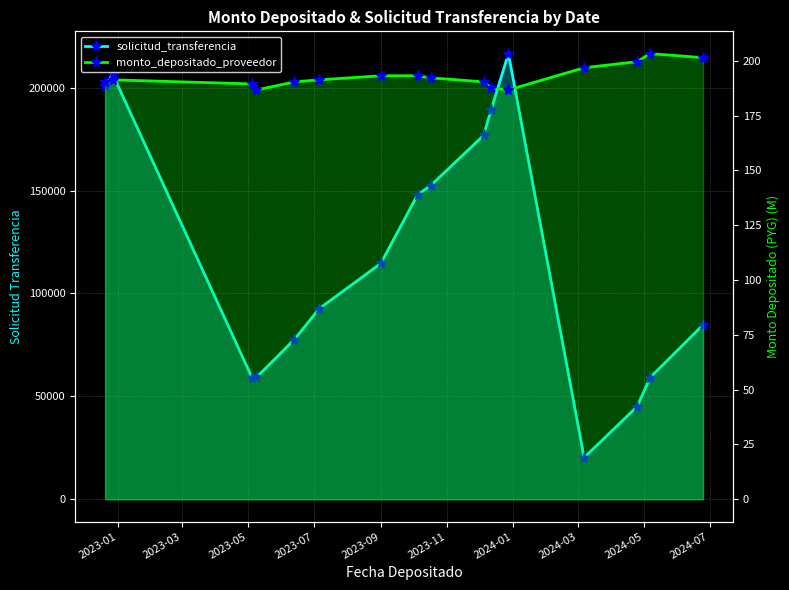

Rank the series by their maximum value, from highest to lowest.

solicitud_transferencia, monto_depositado_proveedor